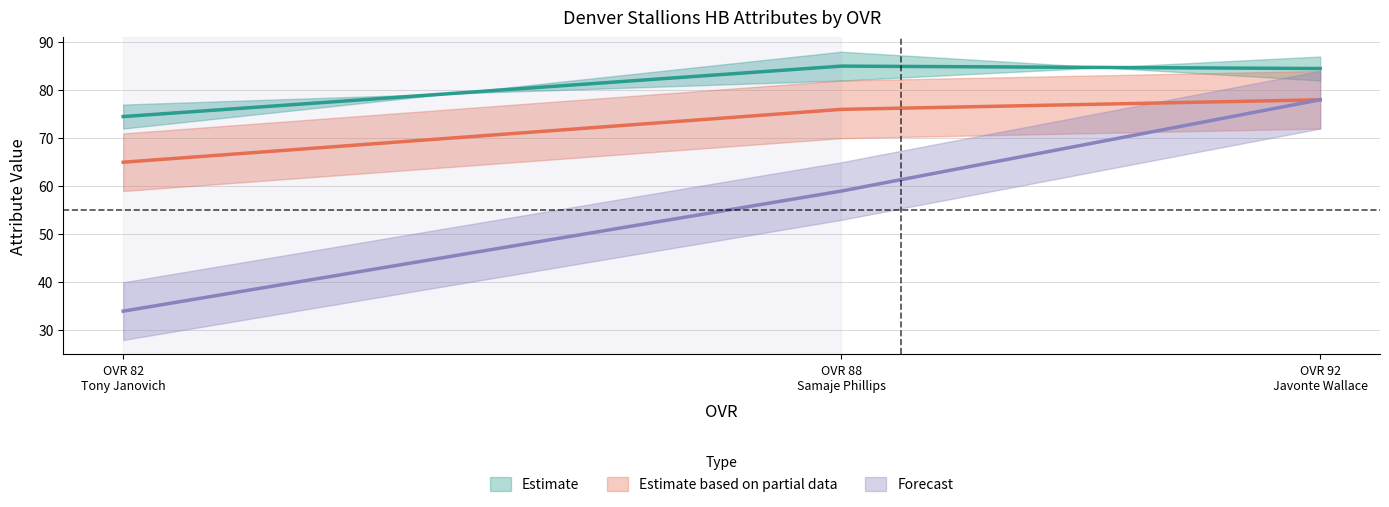

Count the agility values in the range 71 to 84.

3